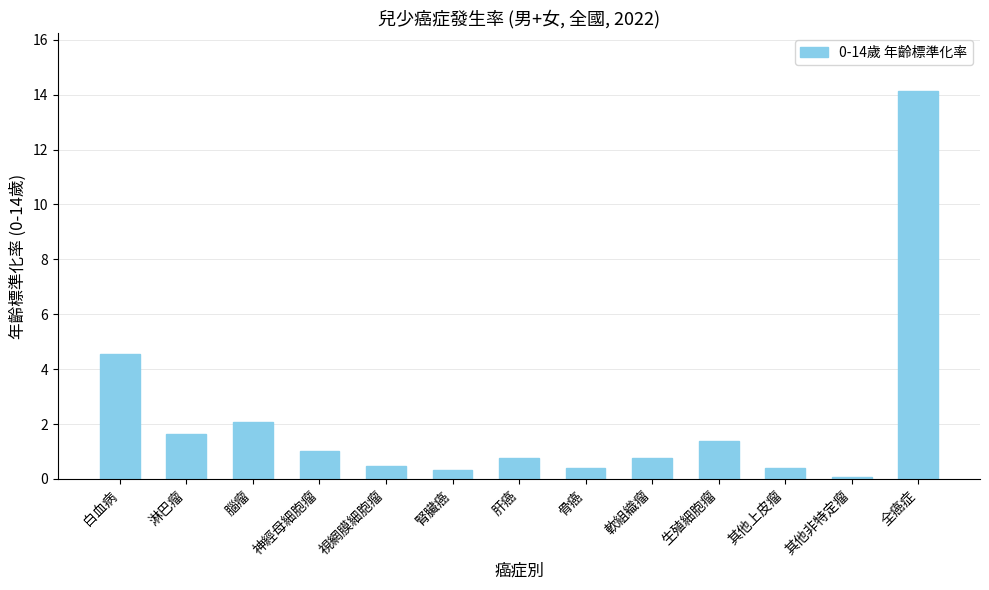

Between 淋巴瘤 and 生殖細胞瘤, which is larger?

淋巴瘤